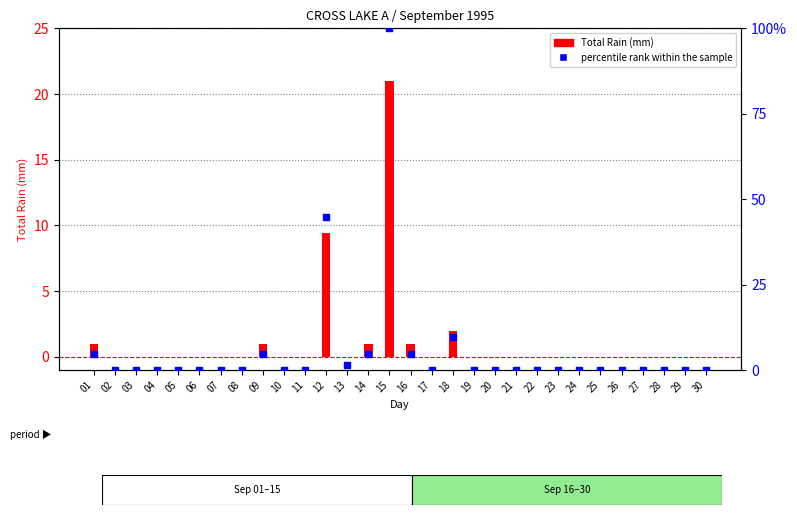

Which series has the largest total across all categories?

percentile rank within the sample